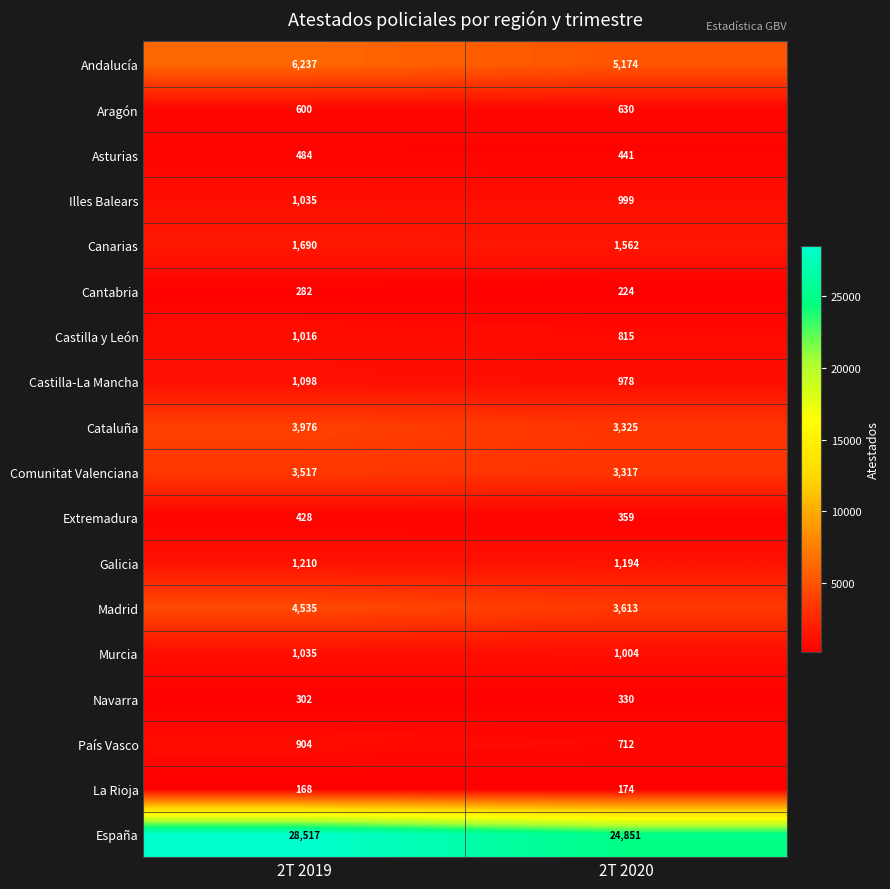

What is the spread (max minus min) of values at 2T 2019?

28349